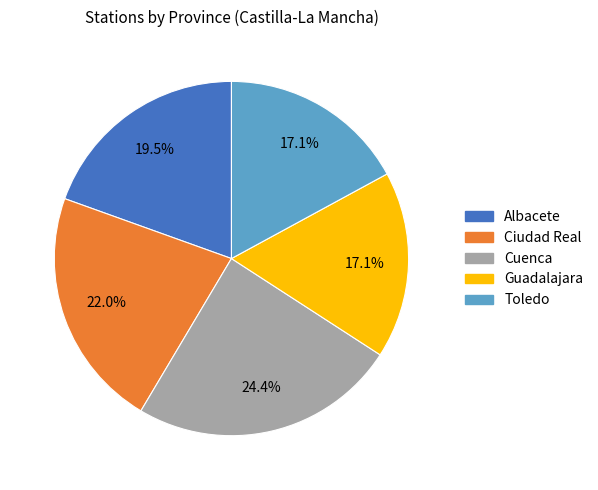

The Cuenca slice represents 24% of the pie. True or false?

True